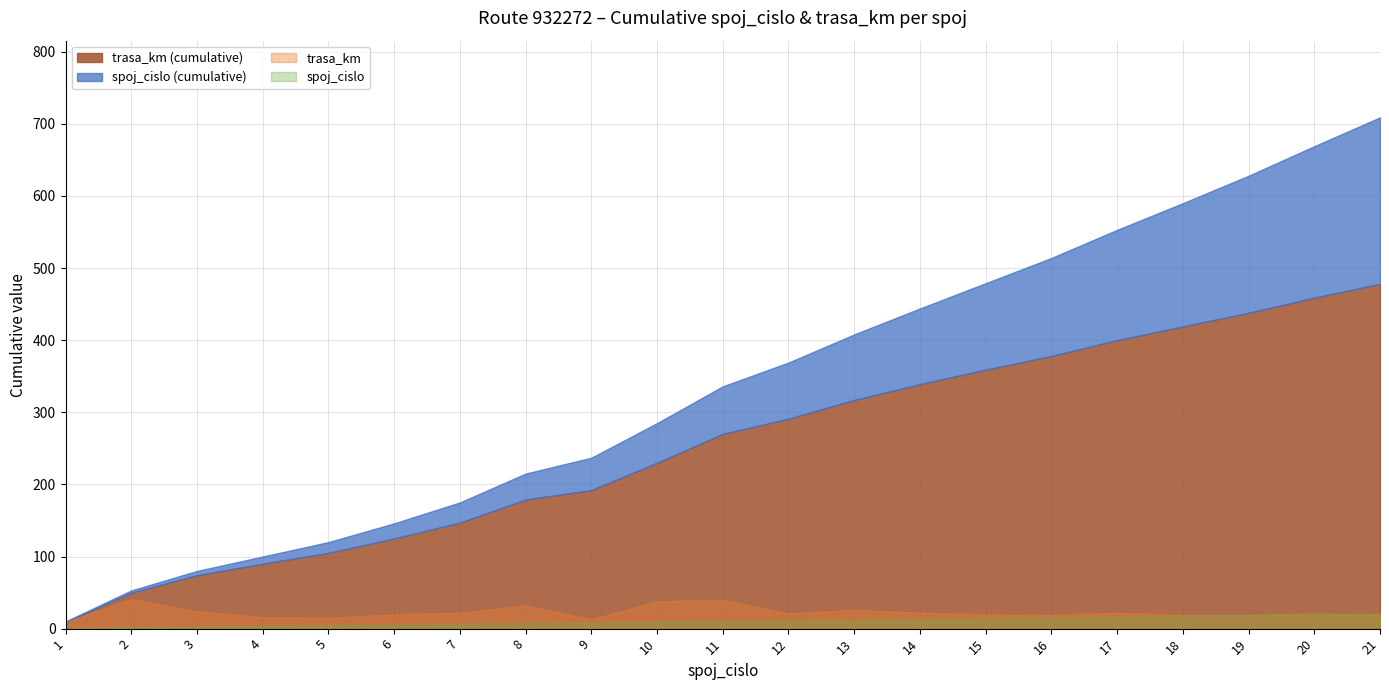

What is the highest value of the trasa_km series?

41